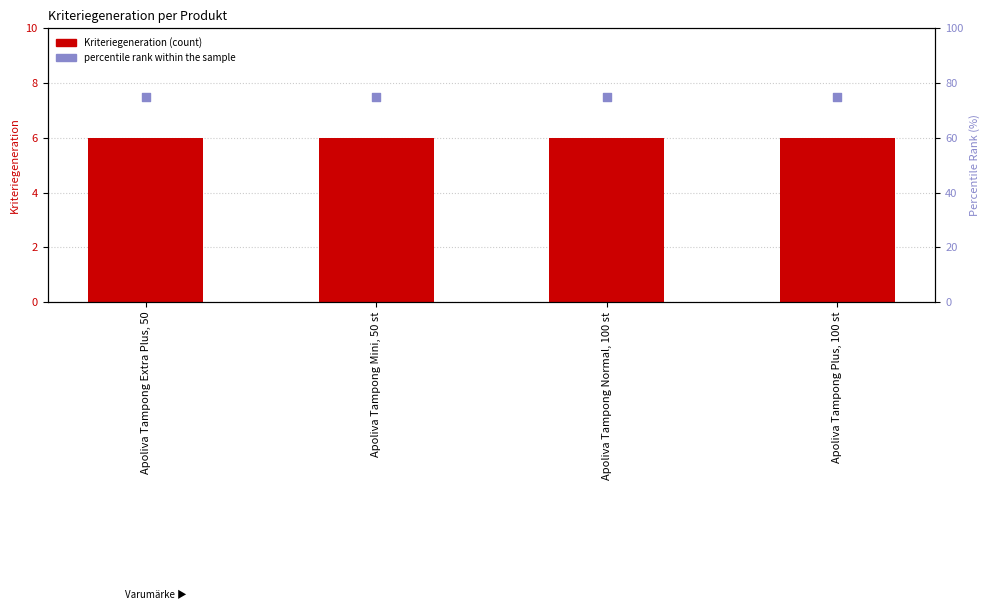

What are all the series names shown in the legend?

Kriteriegeneration, percentile rank within the sample